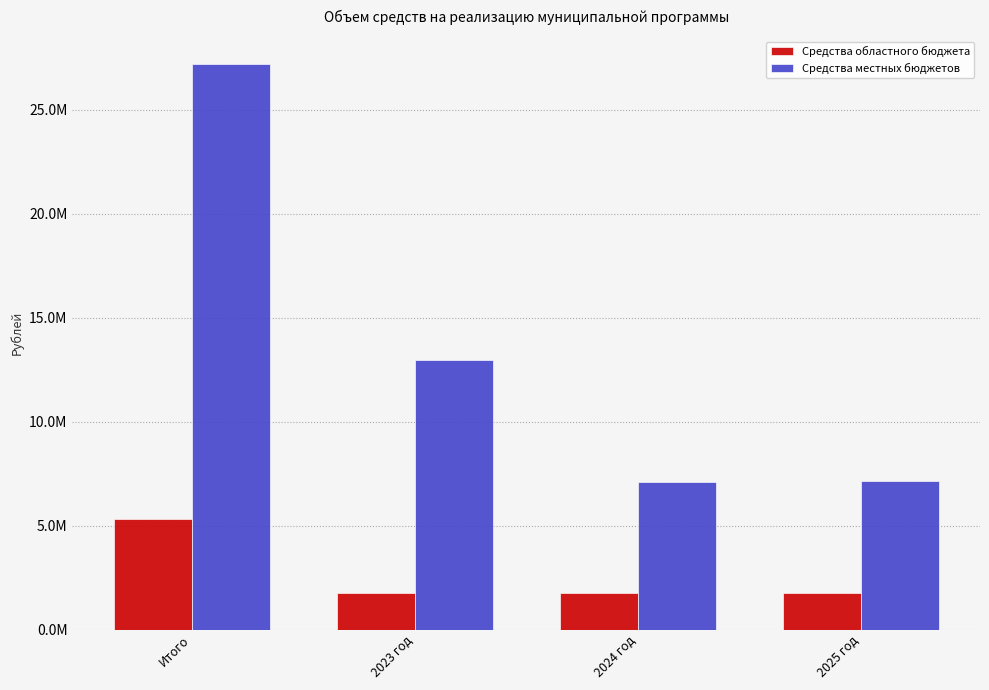

Are the bars horizontal?

No